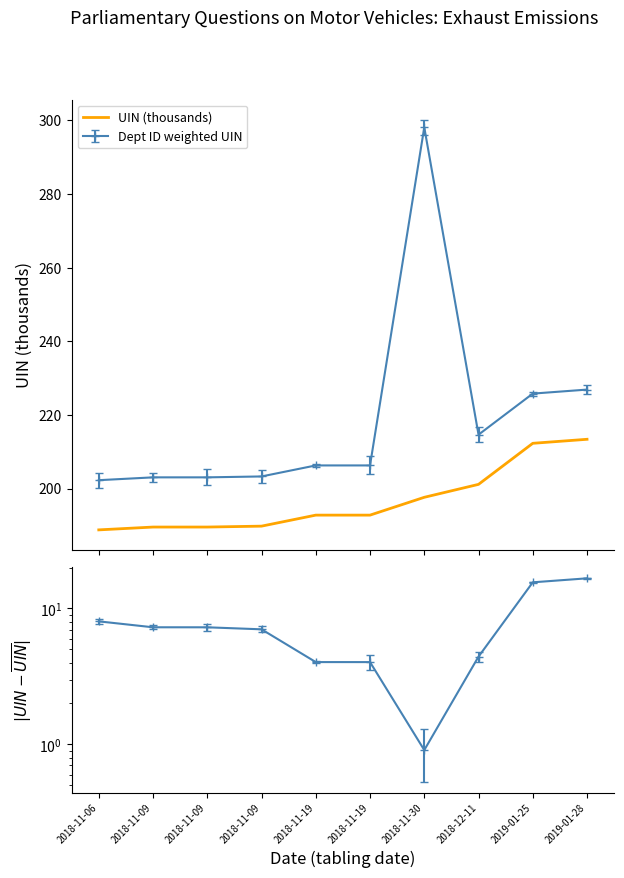

Is this an area chart (filled region under the line)?

No